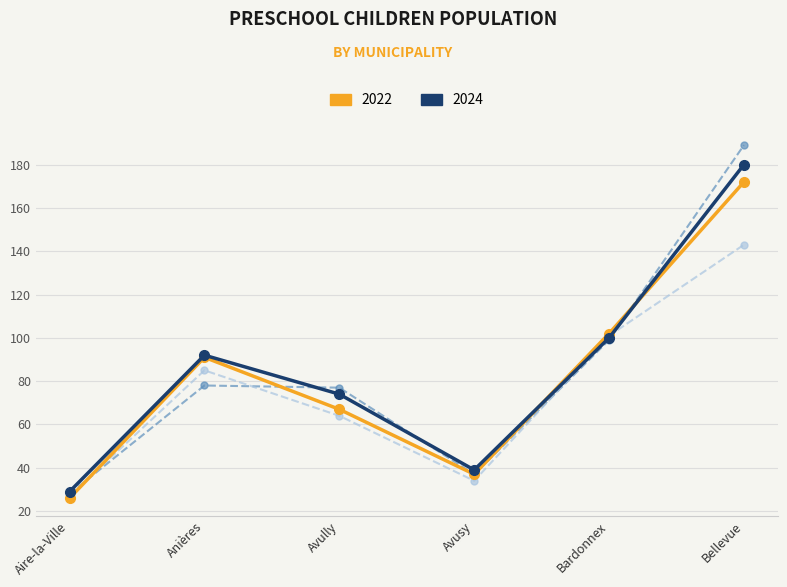

What is the difference between the highest and lowest values at Anières?

14